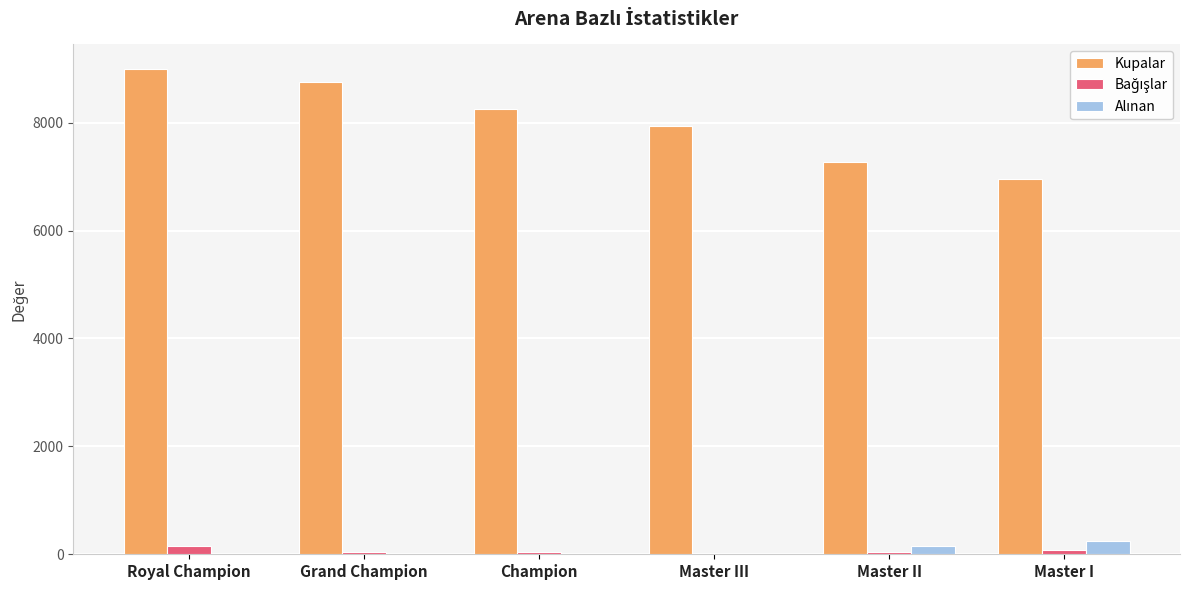

Which series has the largest total across all categories?

Kupalar